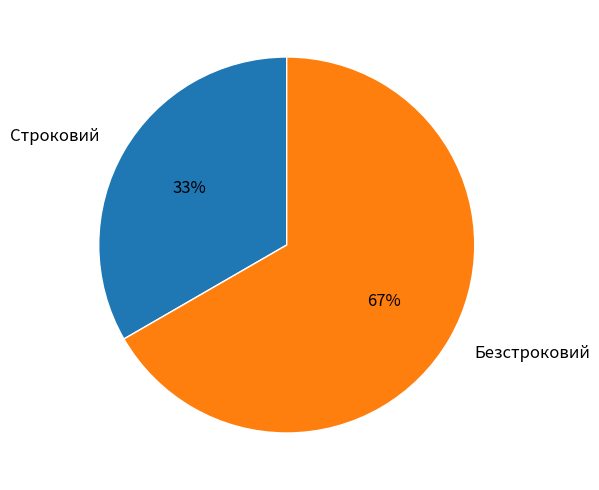

True or false: Строковий accounts for 33% of the total.

True